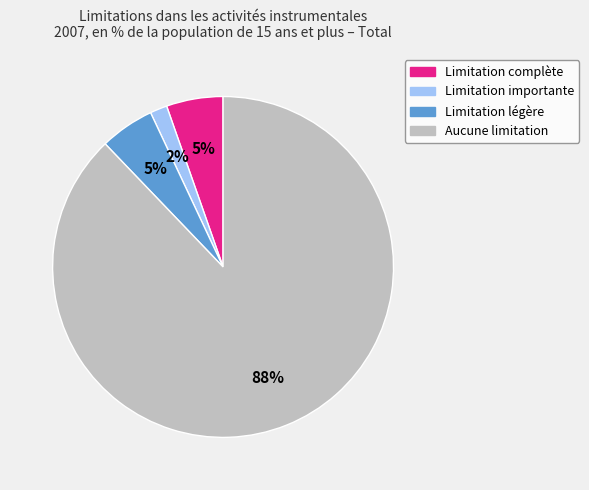

Do Limitation importante and Limitation complète together represent more than half of the pie?

No